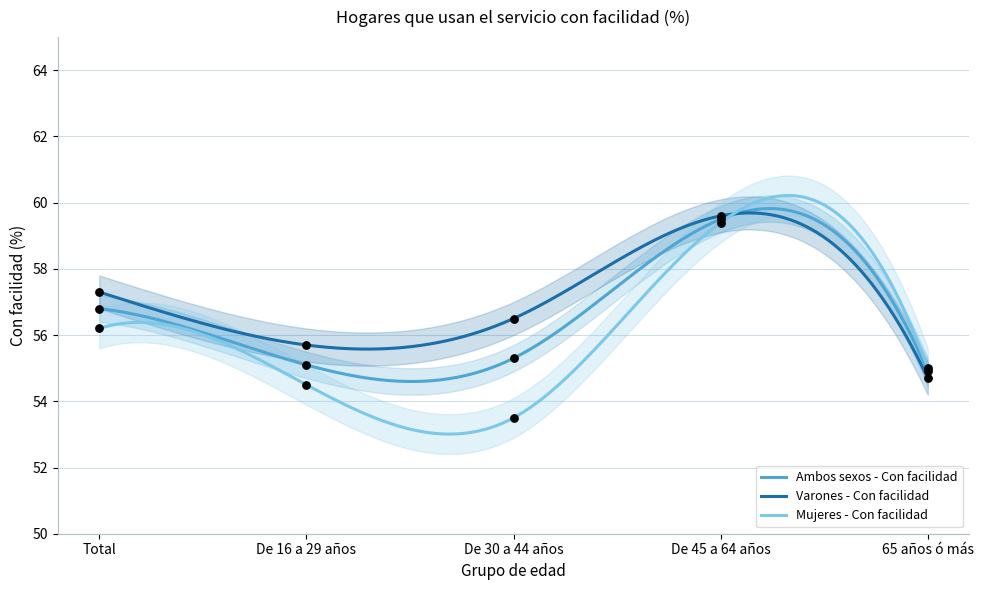

What is the total value across all series at Total?

170.3